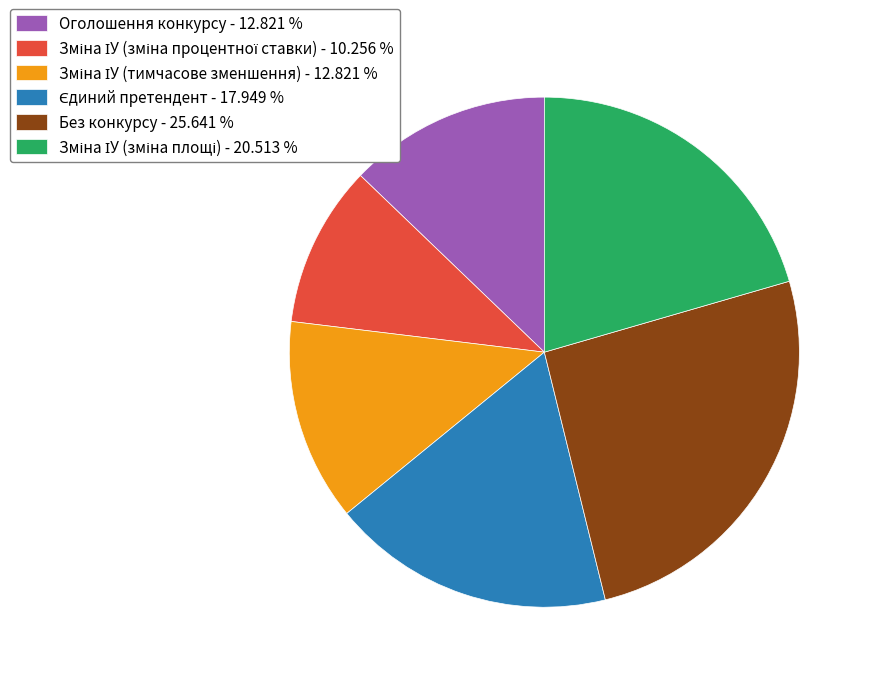

Is there a majority slice in this chart?

No